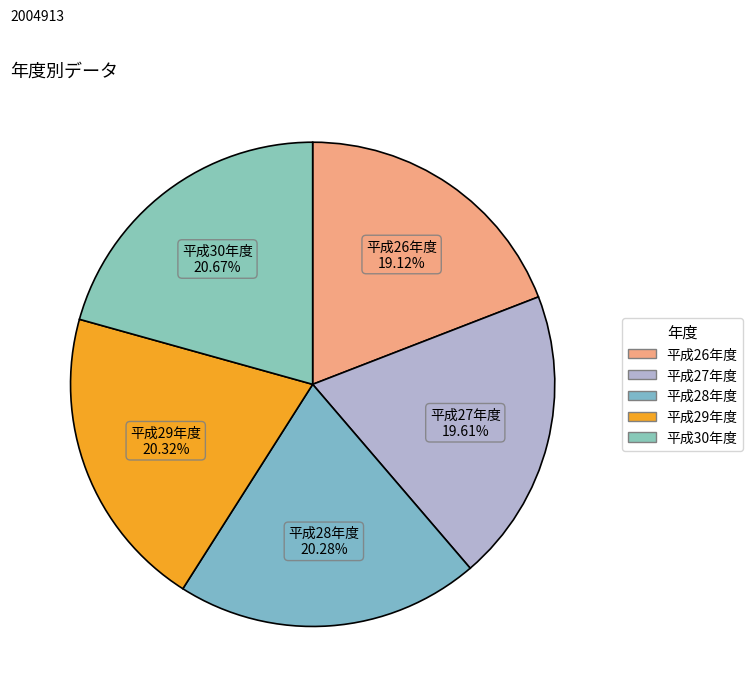

Is it true that 平成30年度 is 21% of the pie?

True